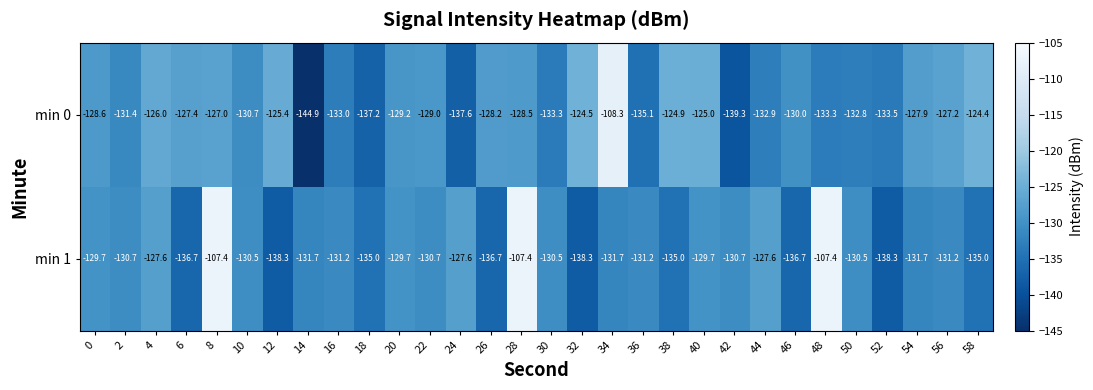

Read the min 0 value at 30.

-133.3